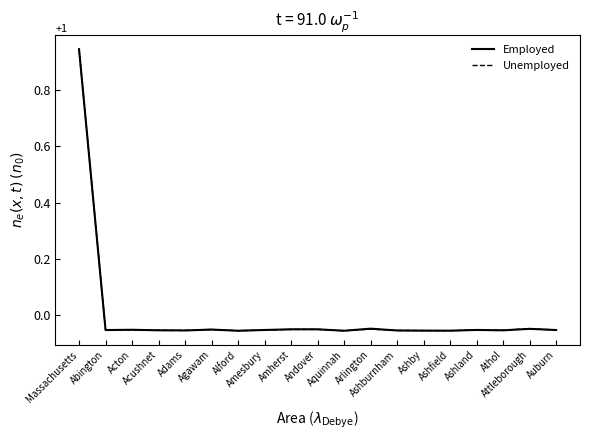

At which category is the sum across all series the highest?

Massachusetts